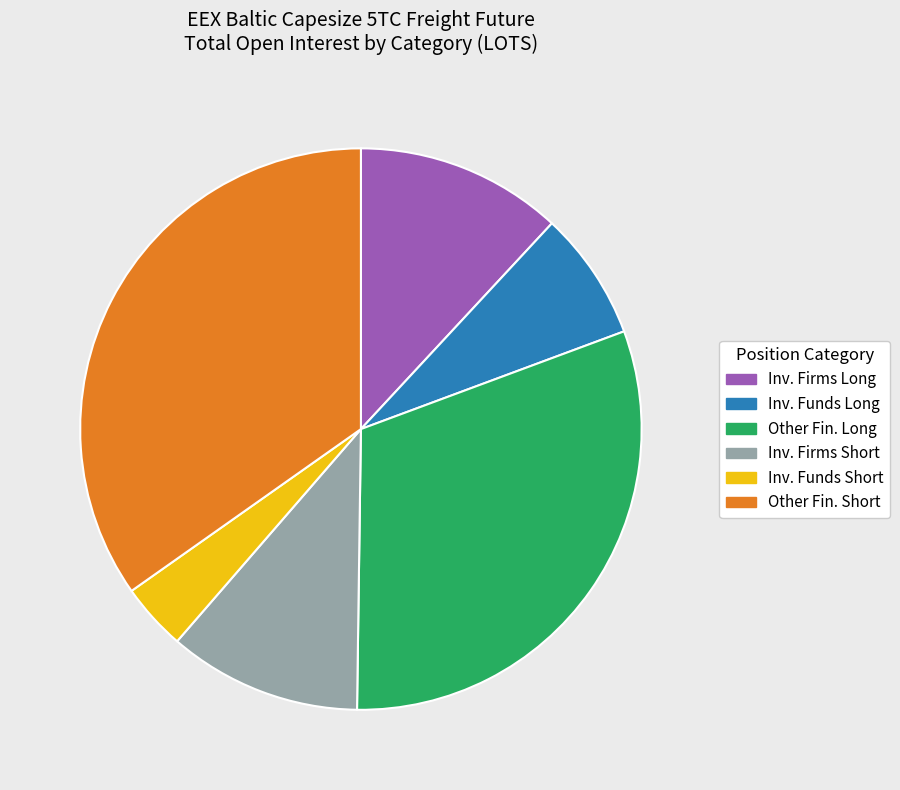

Does any single category account for the majority?

No